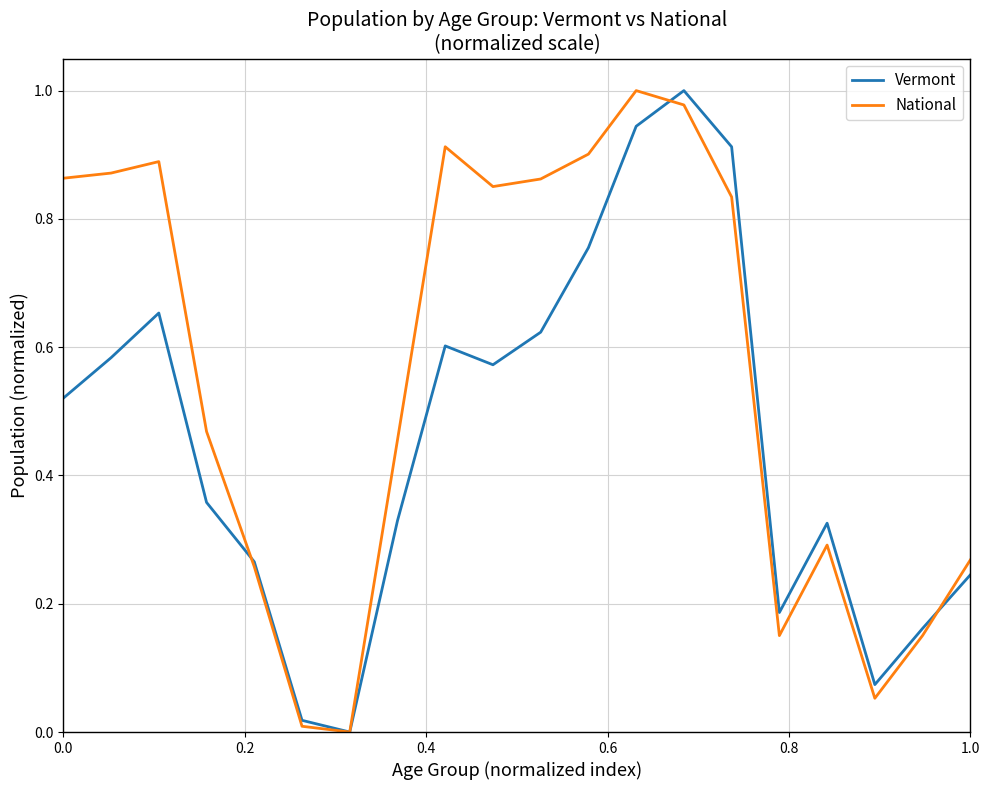

Rank the series by their average value, from highest to lowest.

National, Vermont